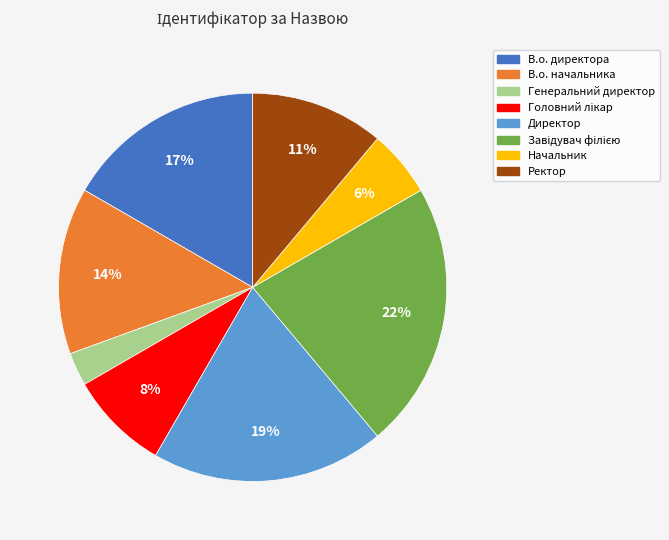

To the nearest percent, what is the average slice percentage?

12%